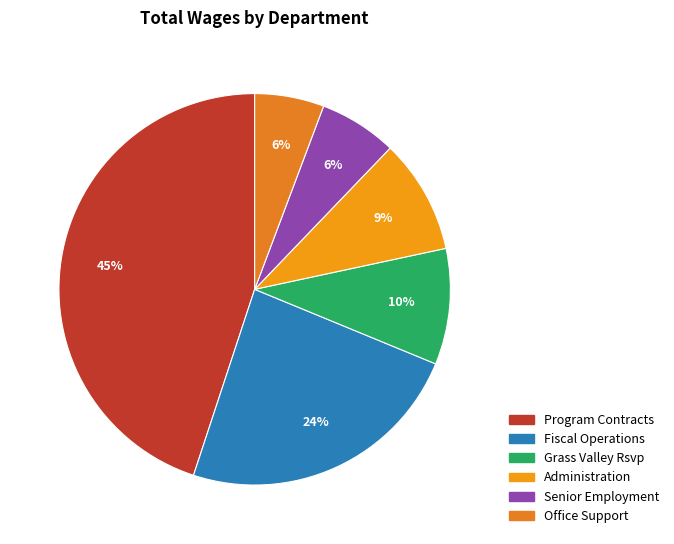

What is the total percentage of Administration and Grass Valley Rsvp?

19.1%